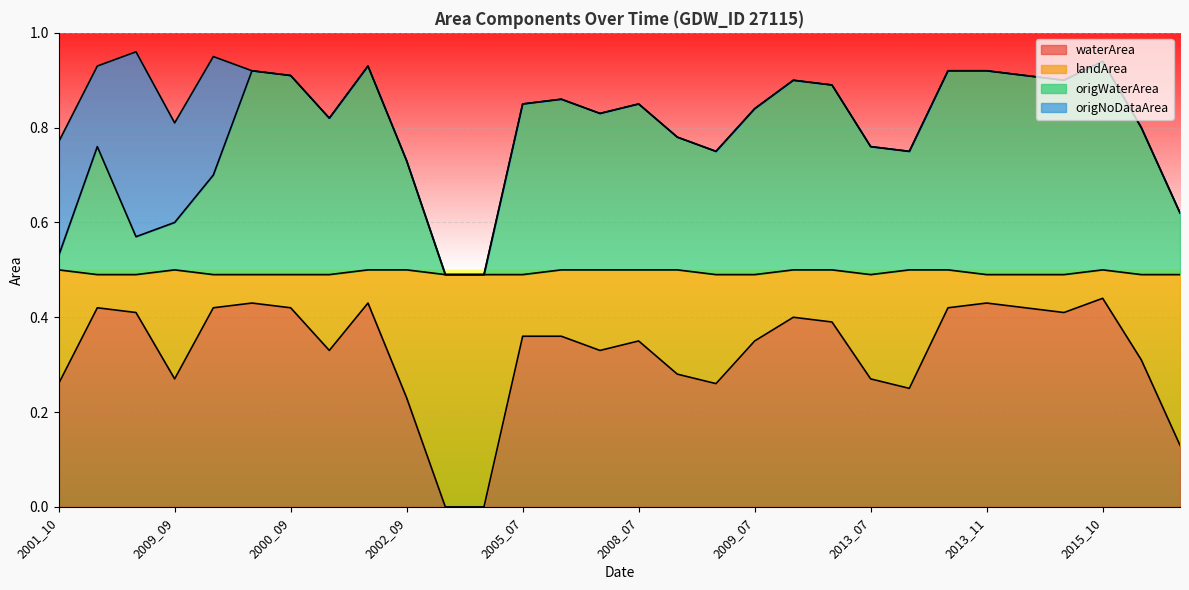

The value of waterArea at 1988_07 is 0.7. True or false?

False